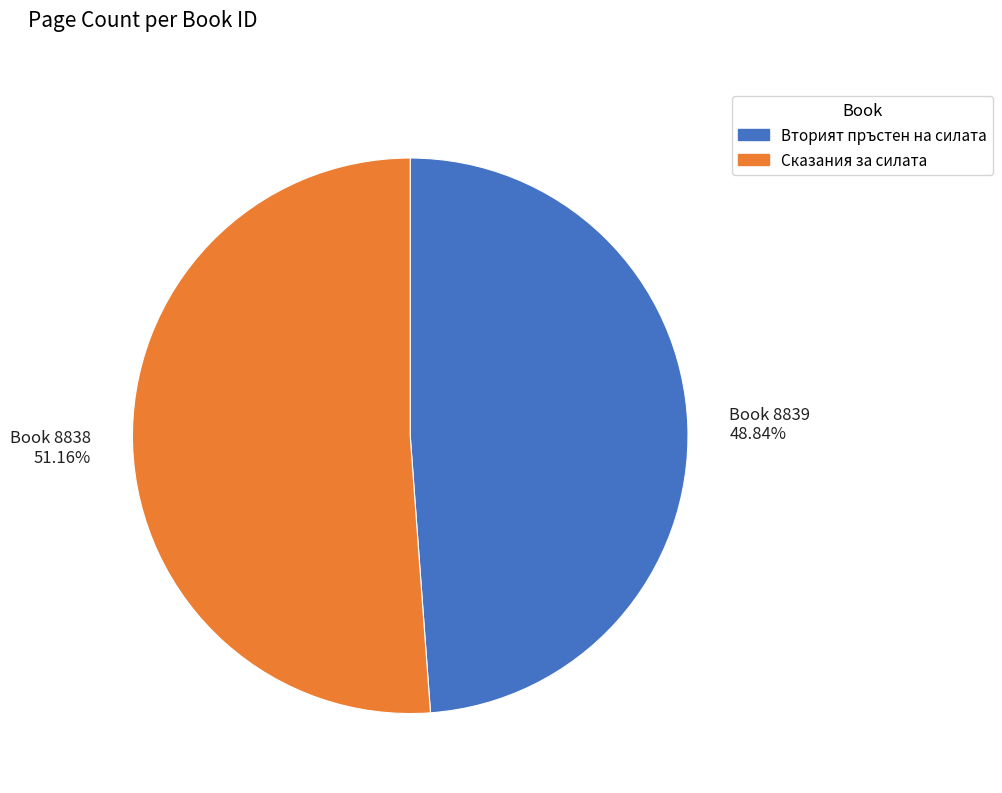

Which has a higher value, Сказания за силата or Вторият пръстен на силата?

Сказания за силата